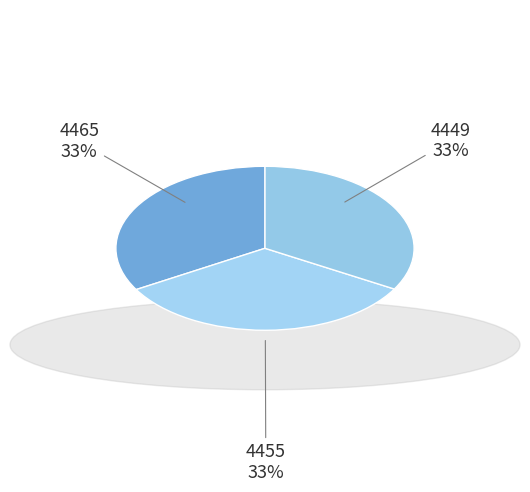

How many segments does this pie chart have?

3